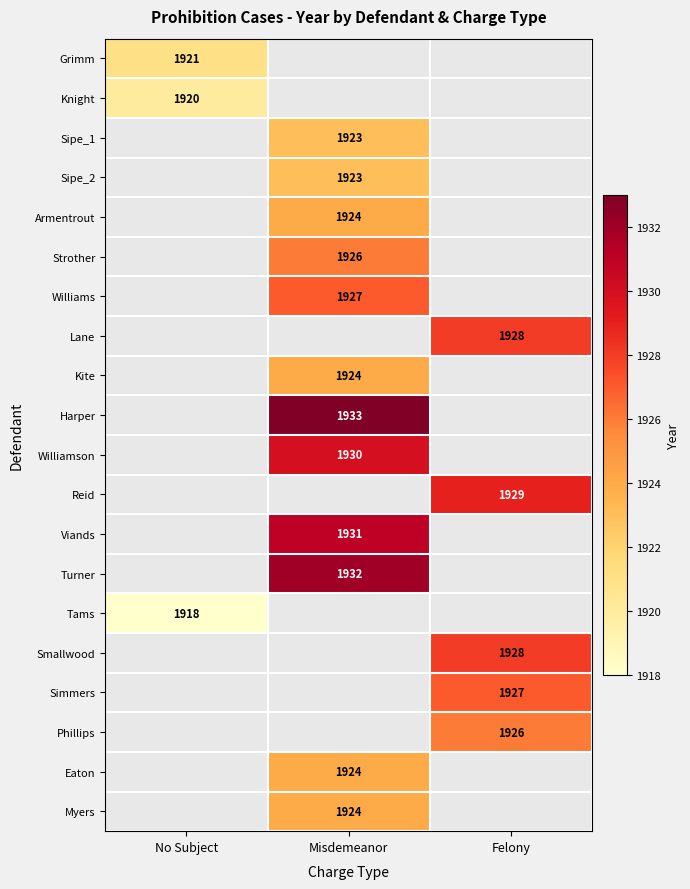

The value of Strother at Misdemeanor is 3071. True or false?

False